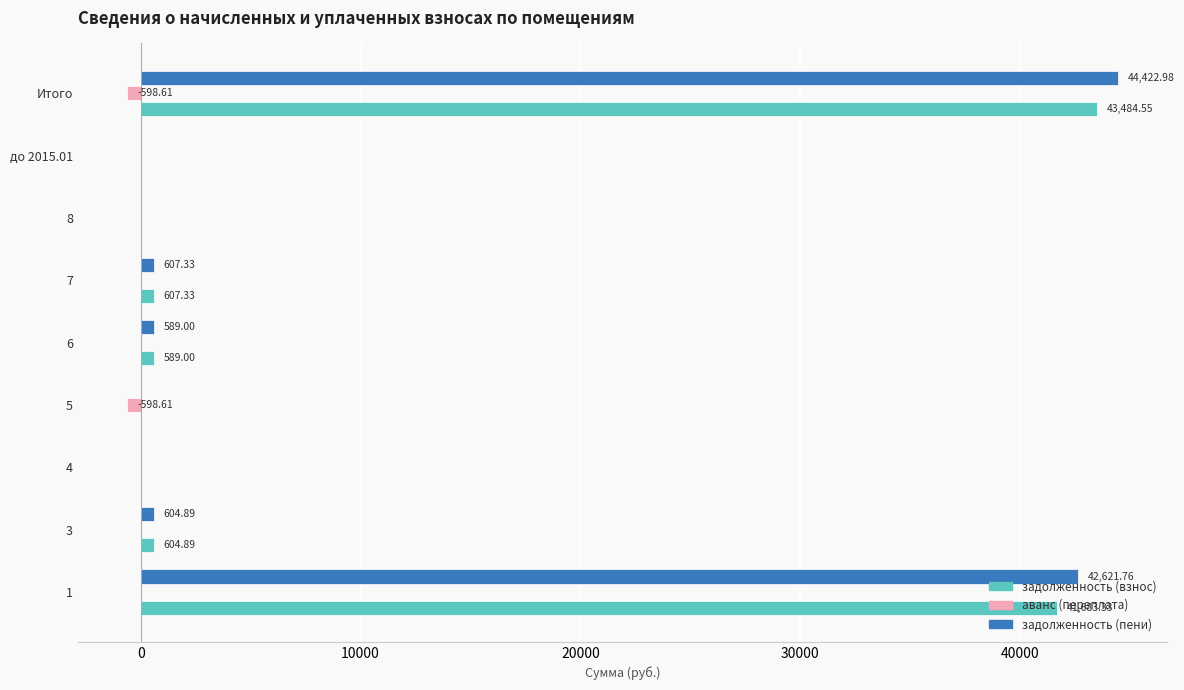

Which category has the highest value across all series?

Итого